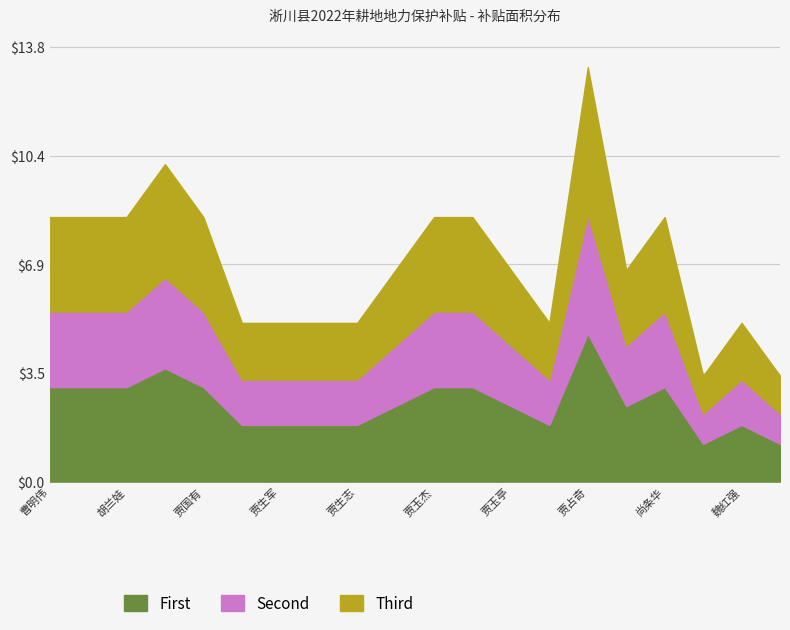

Rank the series by their average value, from highest to lowest.

Third, Second, First